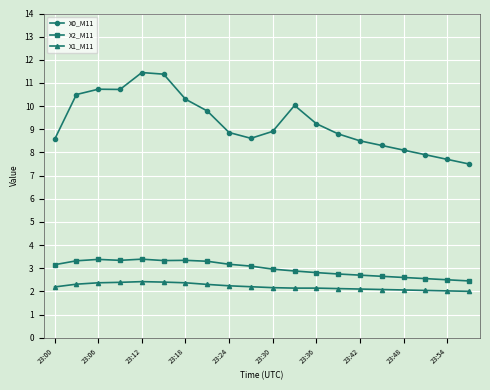

Which series has the largest range (max minus min)?

X0_M11